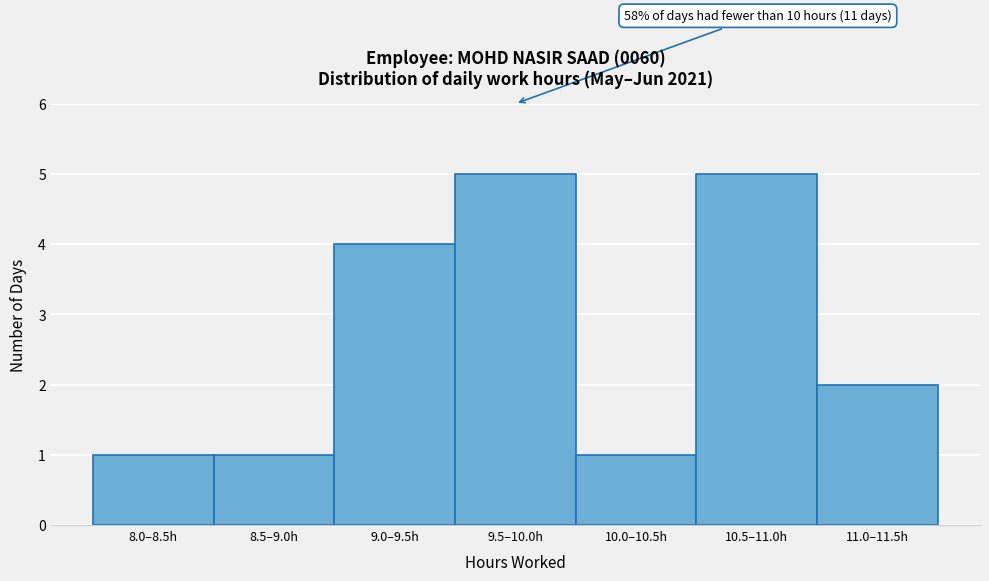

Reading left to right, what are all the values shown in this chart?

8.0–8.5h=1	8.5–9.0h=1	9.0–9.5h=4	9.5–10.0h=5	10.0–10.5h=1	10.5–11.0h=5	11.0–11.5h=2